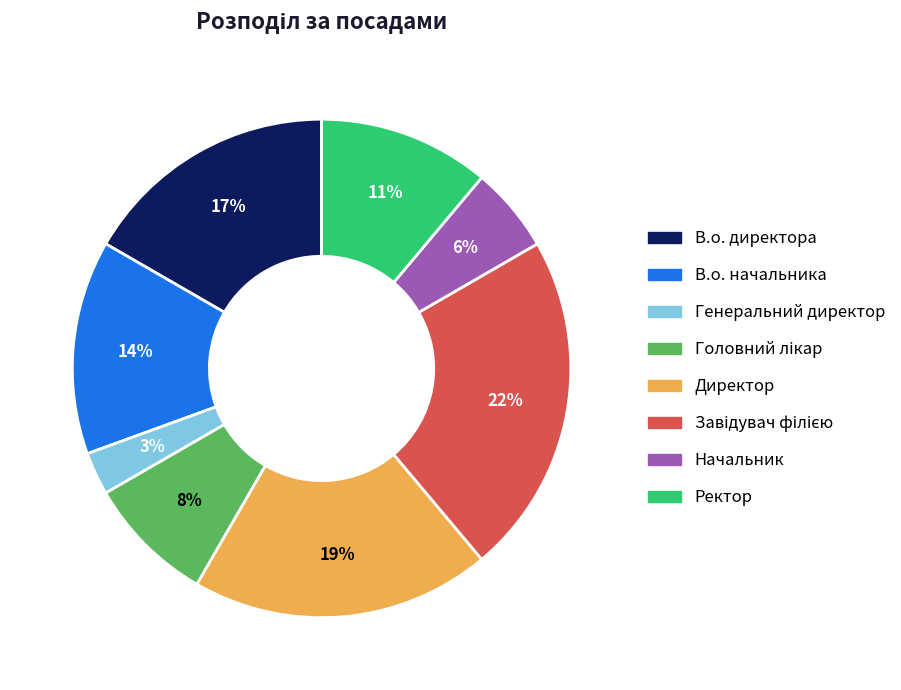

Is it true that Ректор is 20% of the pie?

False